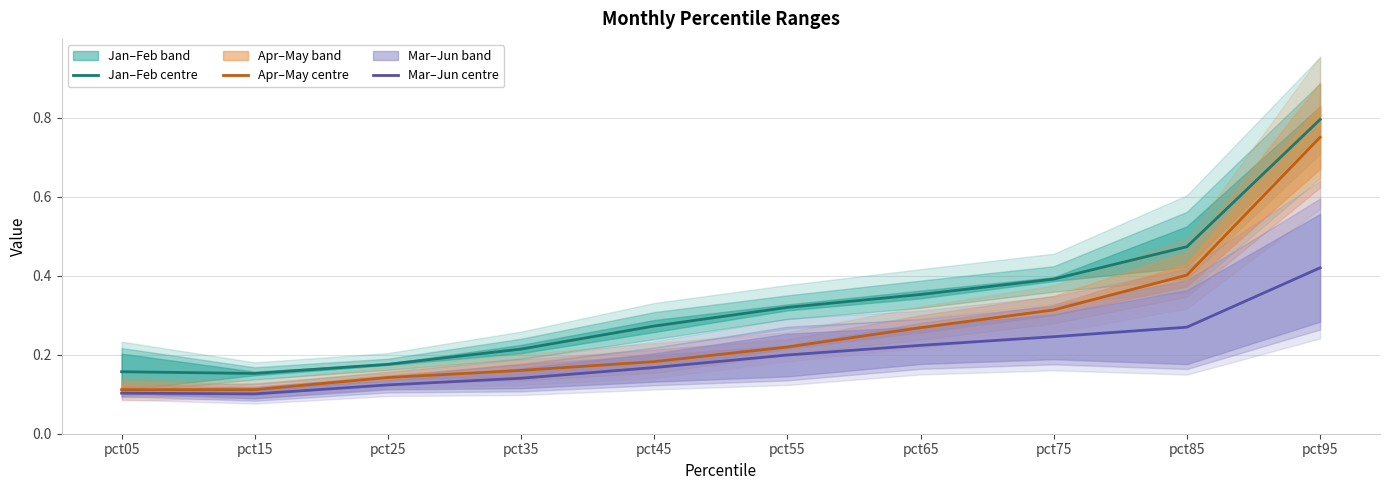

True or false: Jan–Feb centre and Mar–Jun centre cross at least once.

False